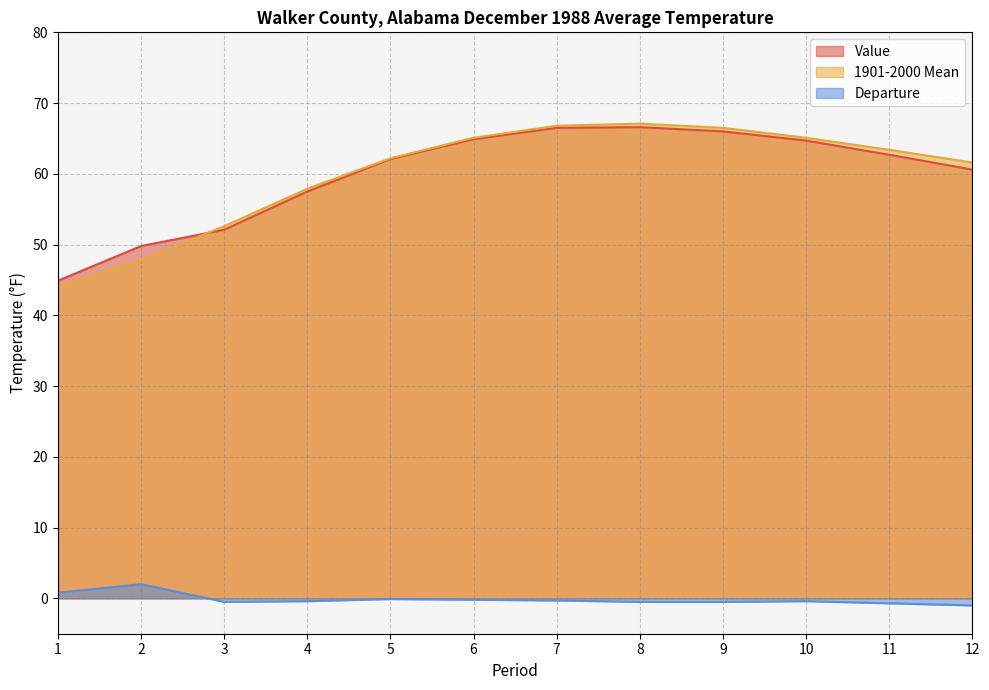

Rank the categories by Value value from lowest to highest.

1, 2, 3, 4, 12, 5, 11, 10, 6, 9, 7, 8